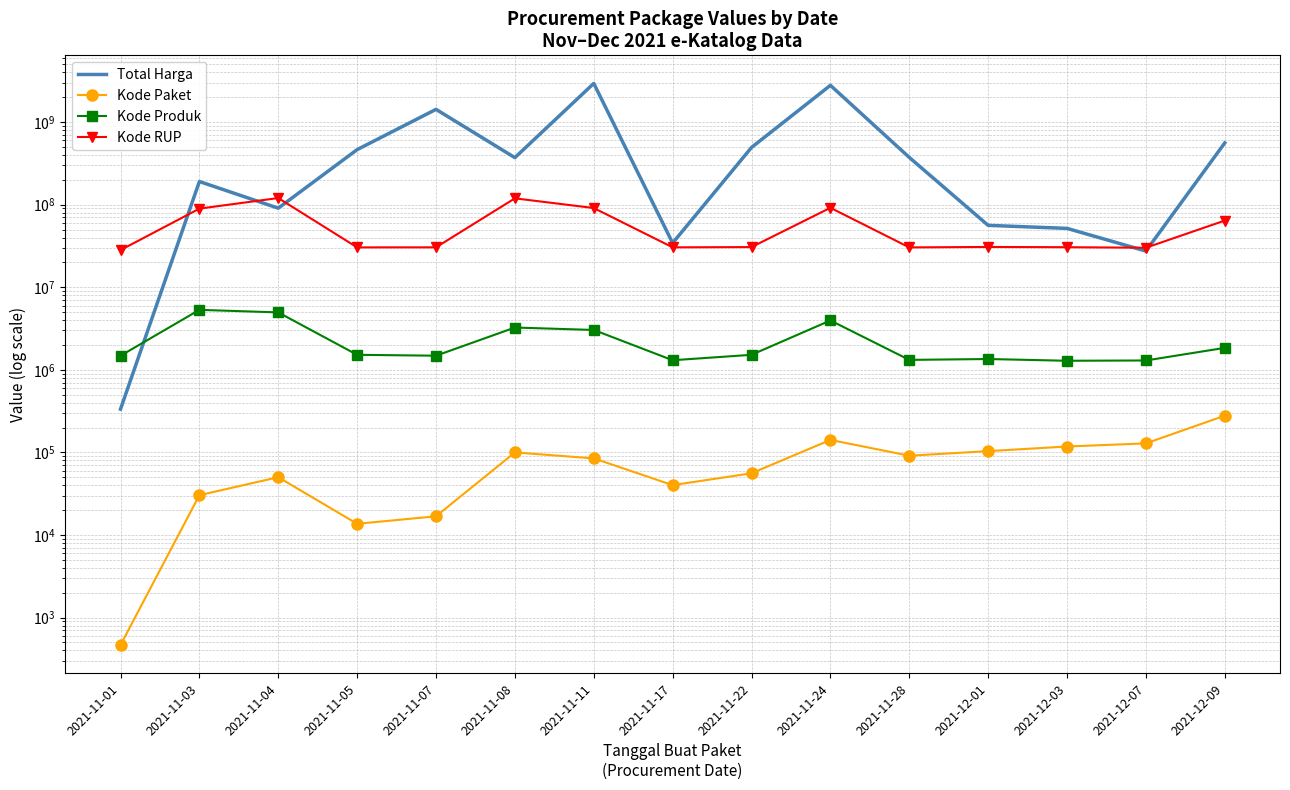

What is the spread (max minus min) of values at 2021-11-05?

463988448